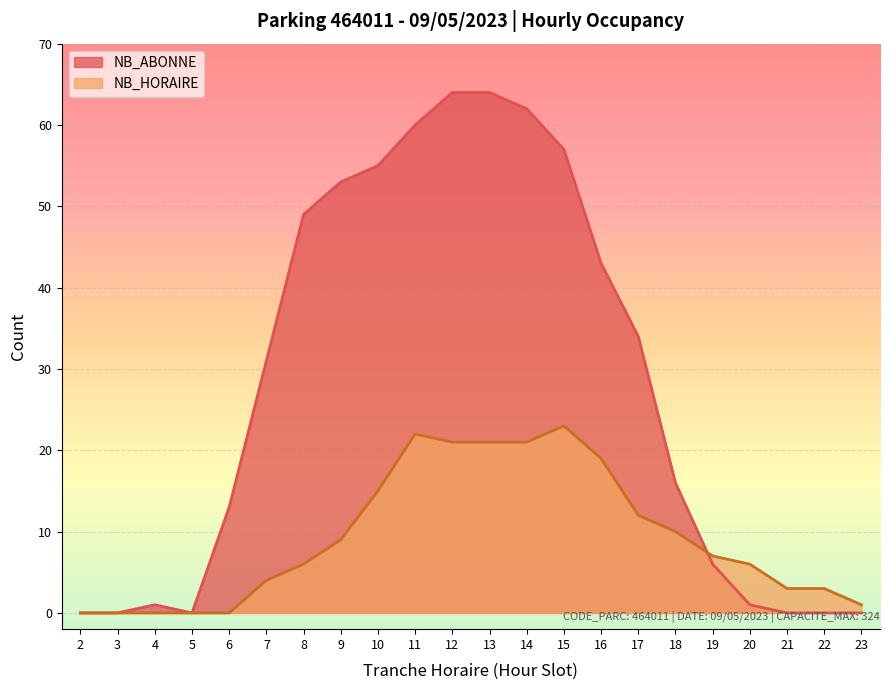

How many intersections are there between NB_HORAIRE and NB_ABONNE?

1